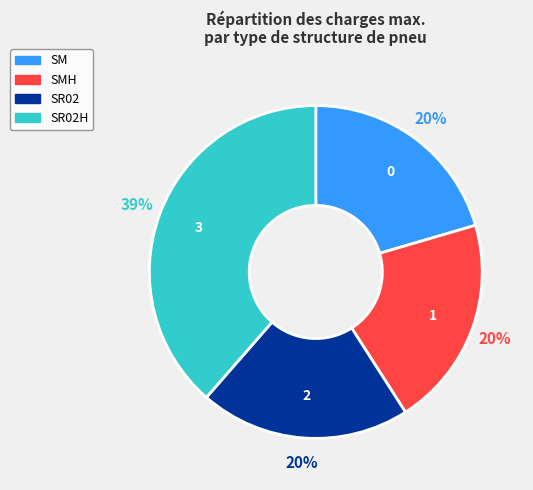

Do SR02H and SR02 together represent more than half of the pie?

Yes